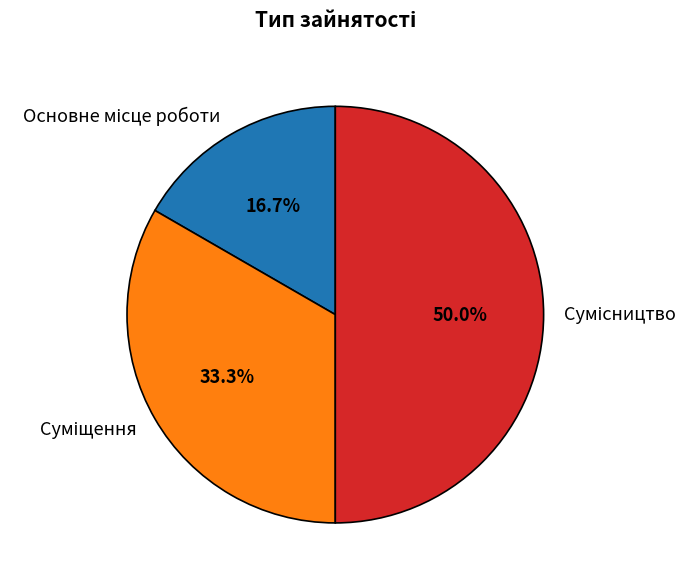

The Основне місце роботи slice represents 8% of the pie. True or false?

False